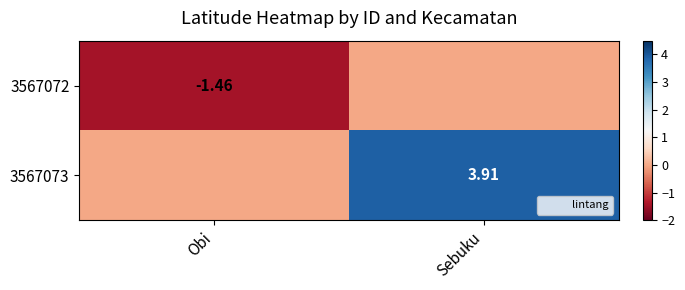

Rank the categories by 3567072 value from lowest to highest.

Obi, Sebuku